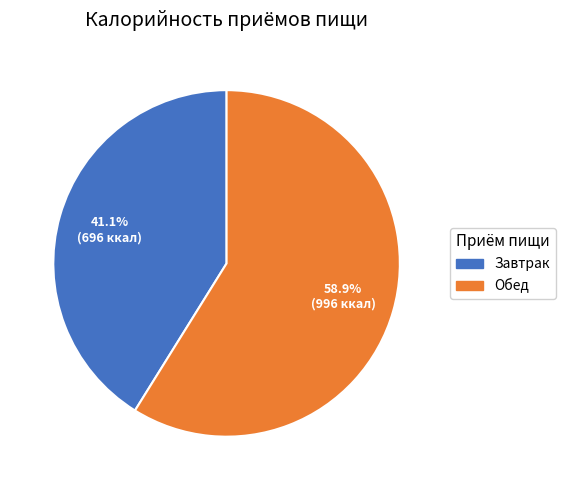

To the nearest percent, what is the combined percentage of Завтрак and Обед?

100%